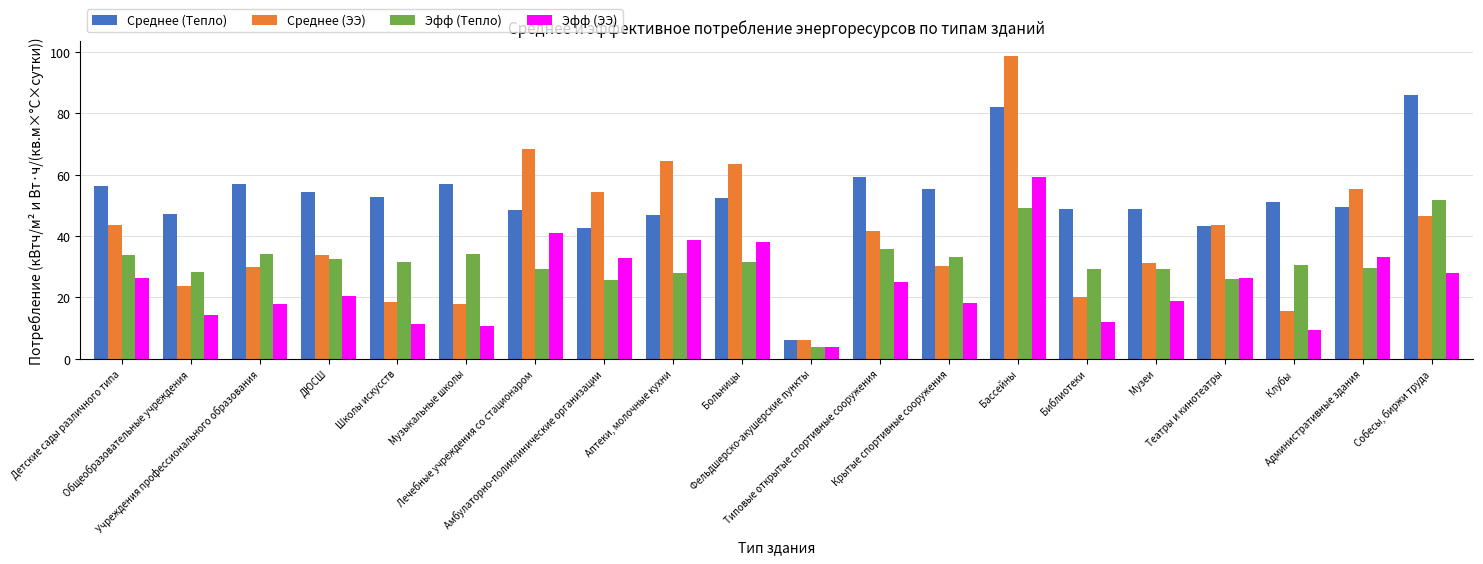

List the labels in order of Эфф (ЭЭ) value, smallest first.

Фельдшерско-акушерские пункты, Клубы, Музыкальные школы, Школы искусств, Библиотеки, Общеобразовательные учреждения, Учреждения профессионального образования, Крытые спортивные сооружения, Музеи, ДЮСШ, Типовые открытые спортивные сооружения, Театры и кинотеатры, Детские сады различного типа, Собесы, биржи труда, Амбулаторно-поликлинические организации, Административные здания, Больницы, Аптеки, молочные кухни, Лечебные учреждения со стационаром, Бассейны